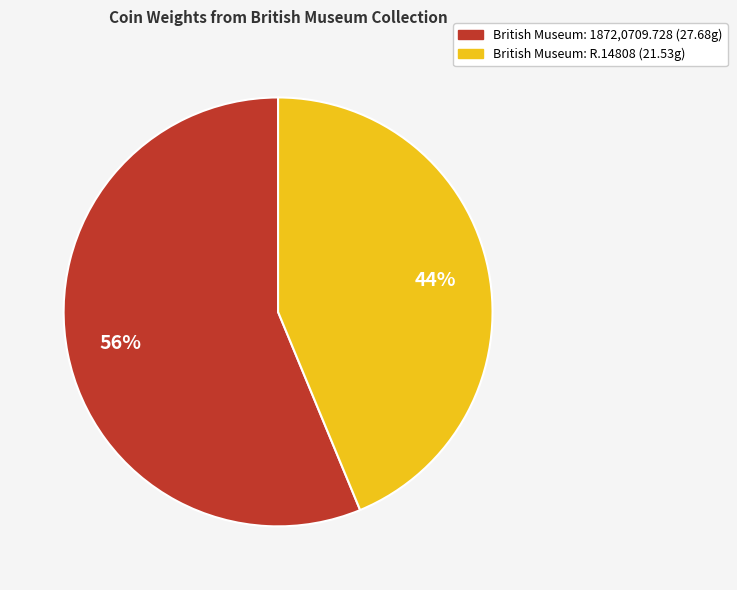

Is the sum of British Museum: 1872,0709.728 and British Museum: R.14808 greater than half?

Yes